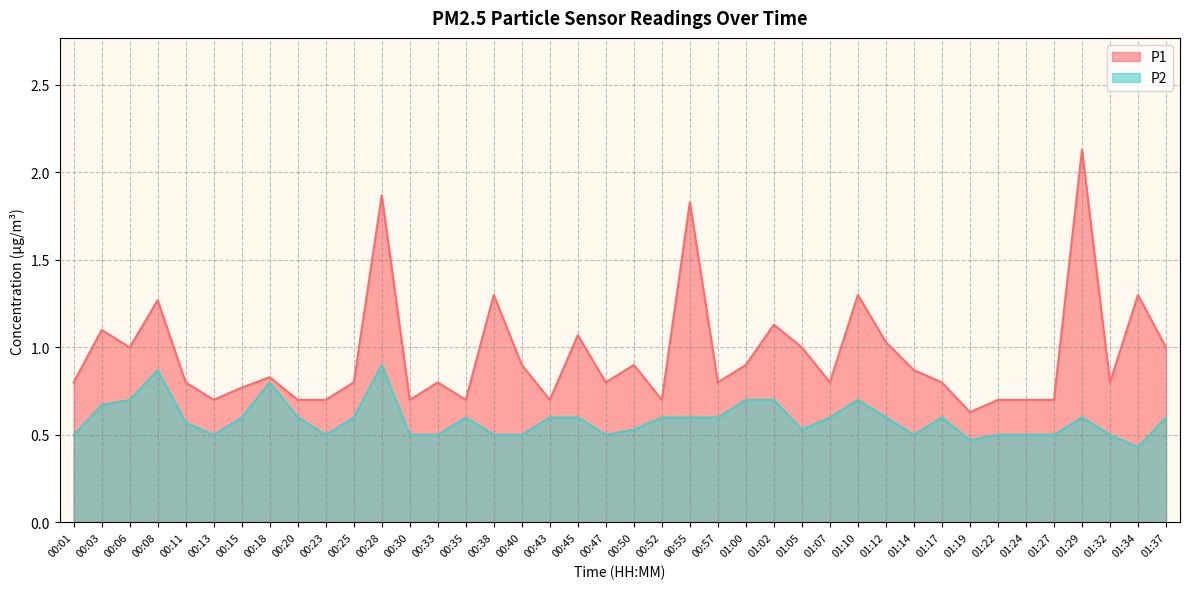

Which series has the largest total across all categories?

P1